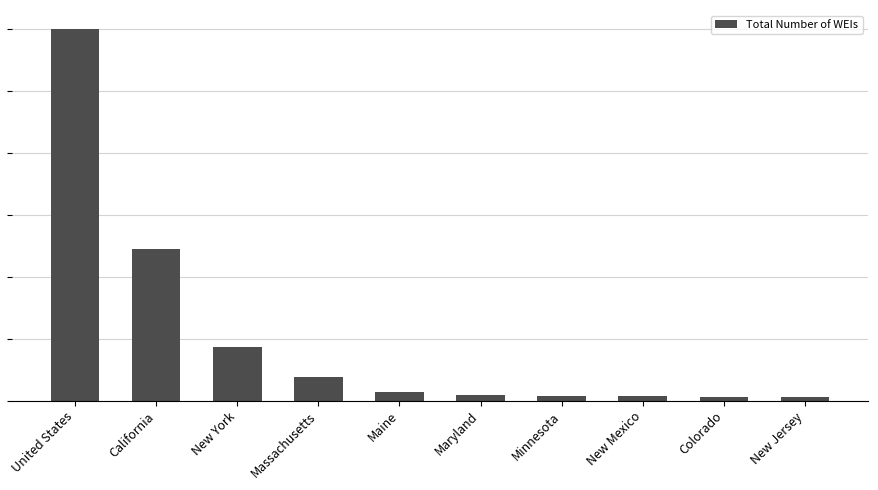

List the labels in order of value, largest first.

United States, California, New York, Massachusetts, Maine, Maryland, Minnesota, New Mexico, Colorado, New Jersey